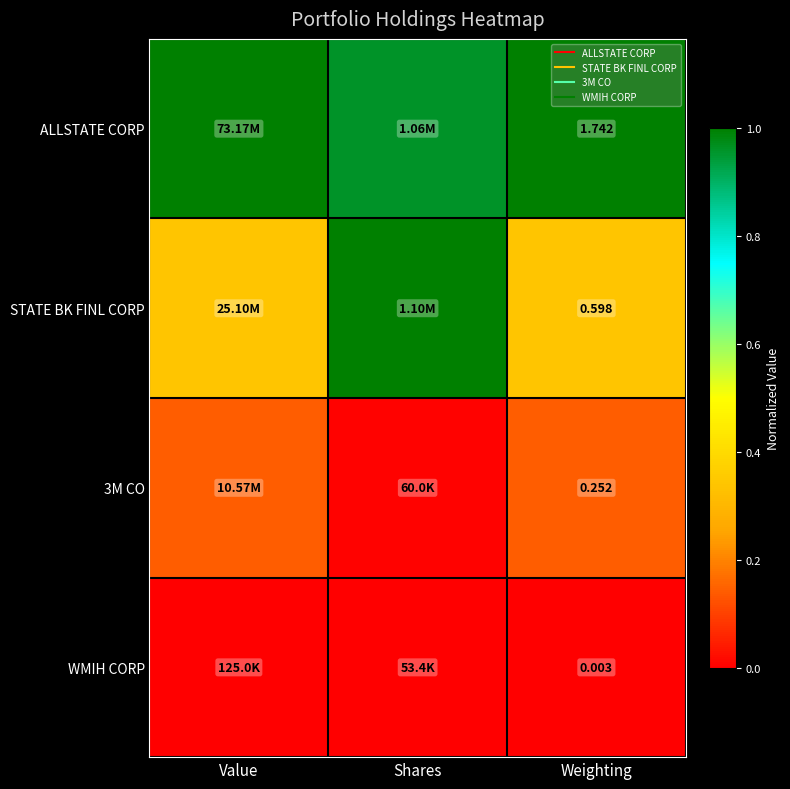

True or false: STATE BK FINL CORP has a value of 0.3 at Weighting.

True